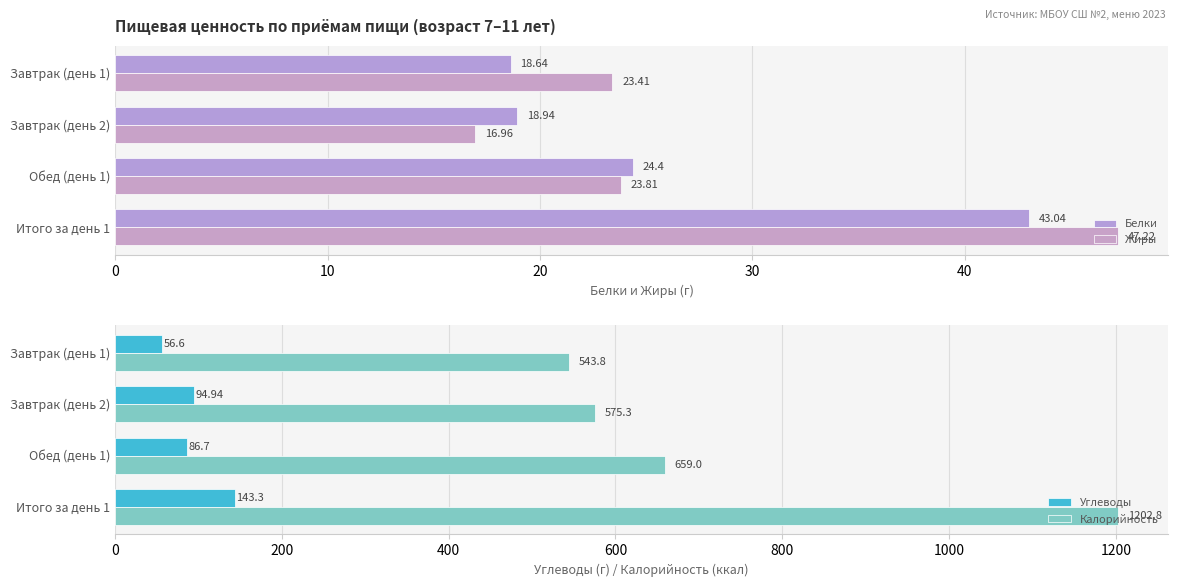

What is the value of the Жиры bar at the 4th from the left?

47.2